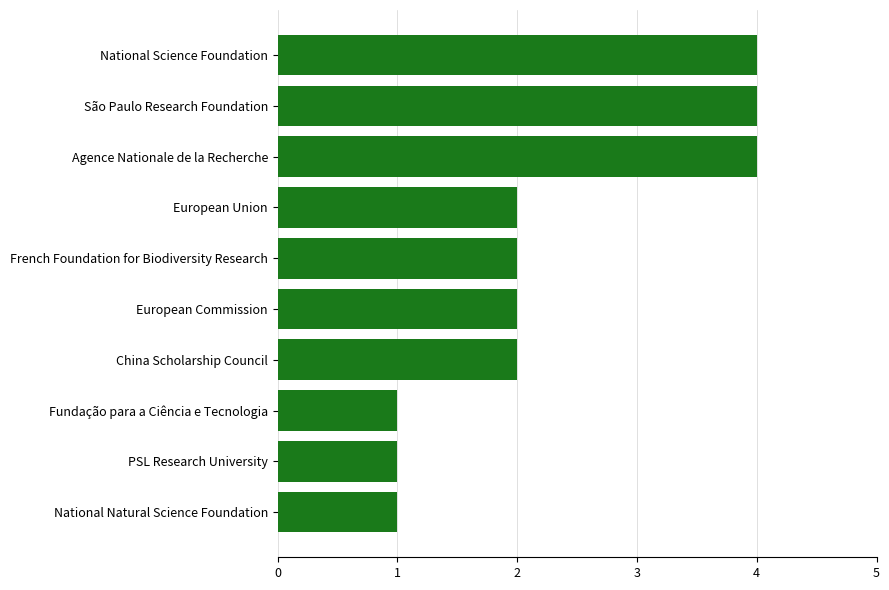

True or false: the data shows 6 at Agence Nationale de la Recherche.

False